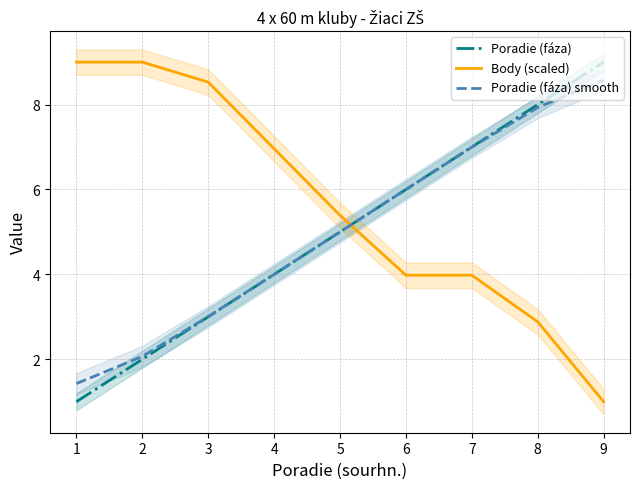

At which category is the sum across all series the highest?

8